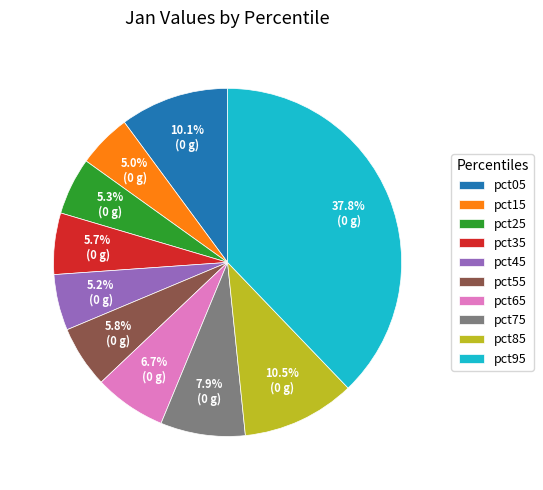

How many segments does this pie chart have?

10